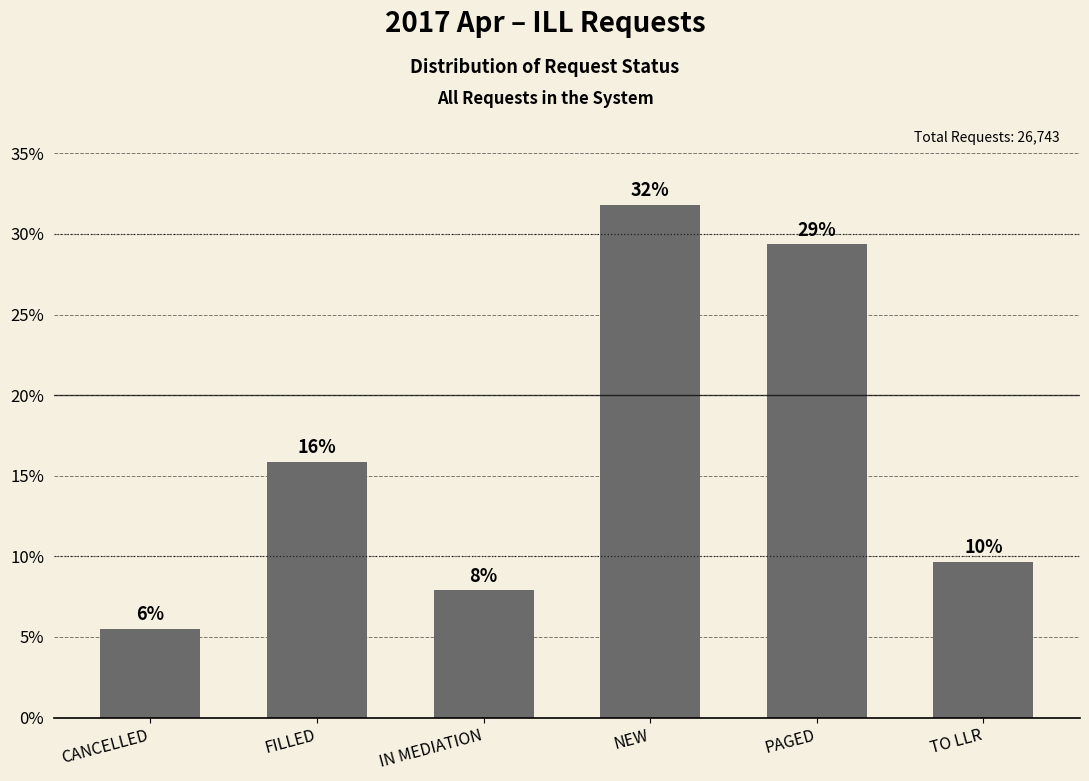

Does the chart contain any negative values?

No